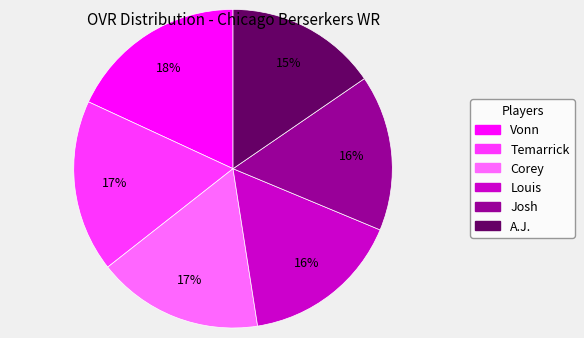

Does A.J. account for over 50% of the chart?

No